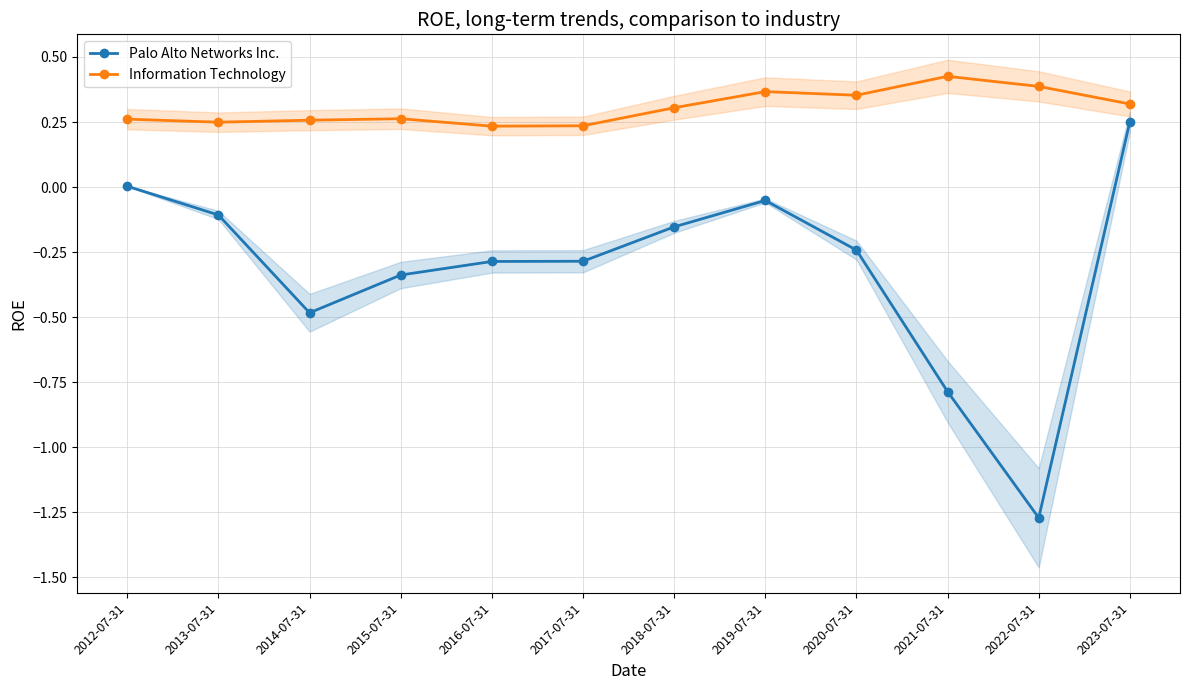

Count the Information Technology values in the range 0 to 1.

12